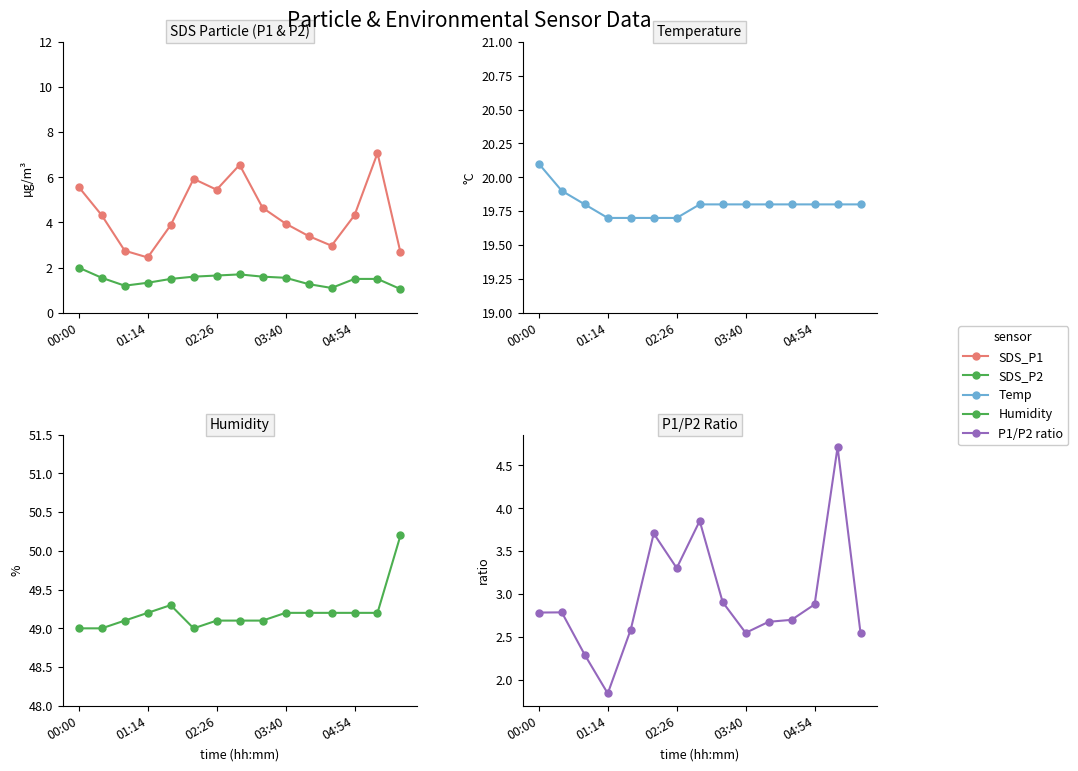

Reading right to left, what are all the values shown in this chart?

SDS_P1: 2.7	7.1	4.3	3.0	3.4	4.0	4.7	6.5	5.5	5.9	3.9	2.5	2.8	4.3	5.6
SDS_P2: 1.1	1.5	1.5	1.1	1.3	1.6	1.6	1.7	1.6	1.6	1.5	1.3	1.2	1.6	2.0
Temp: 19.8	19.8	19.8	19.8	19.8	19.8	19.8	19.8	19.7	19.7	19.7	19.7	19.8	19.9	20.1
Humidity: 50.2	49.2	49.2	49.2	49.2	49.2	49.1	49.1	49.1	49.0	49.3	49.2	49.1	49.0	49.0
SDS_P1/P2: 2.5	4.7	2.9	2.7	2.7	2.5	2.9	3.9	3.3	3.7	2.6	1.8	2.3	2.8	2.8